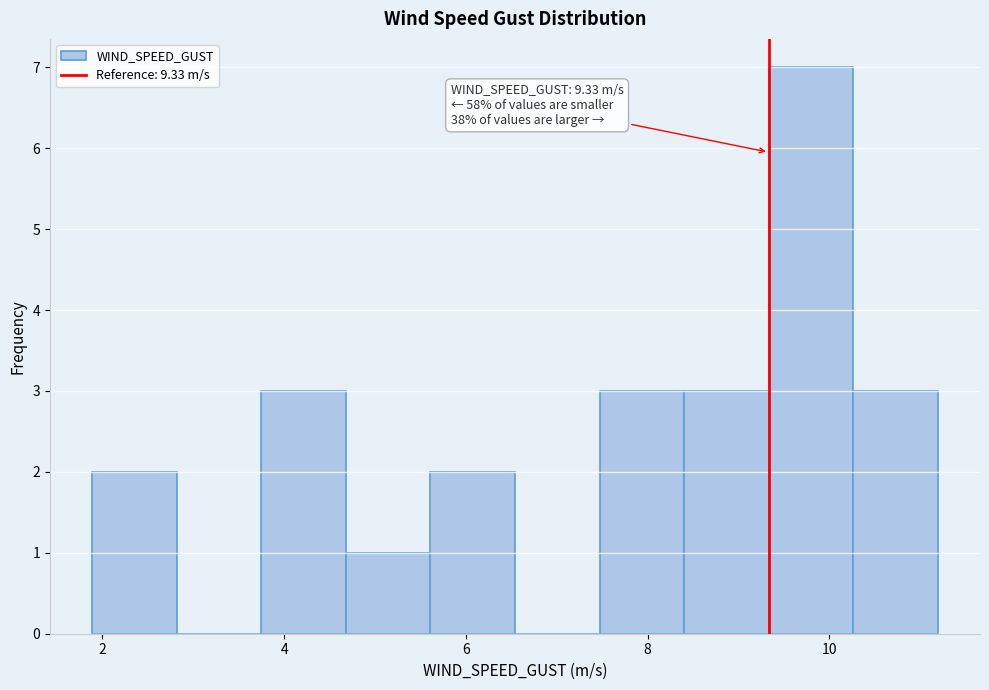

Which range on the x-axis has the tallest bar?

9.4 to 10.2